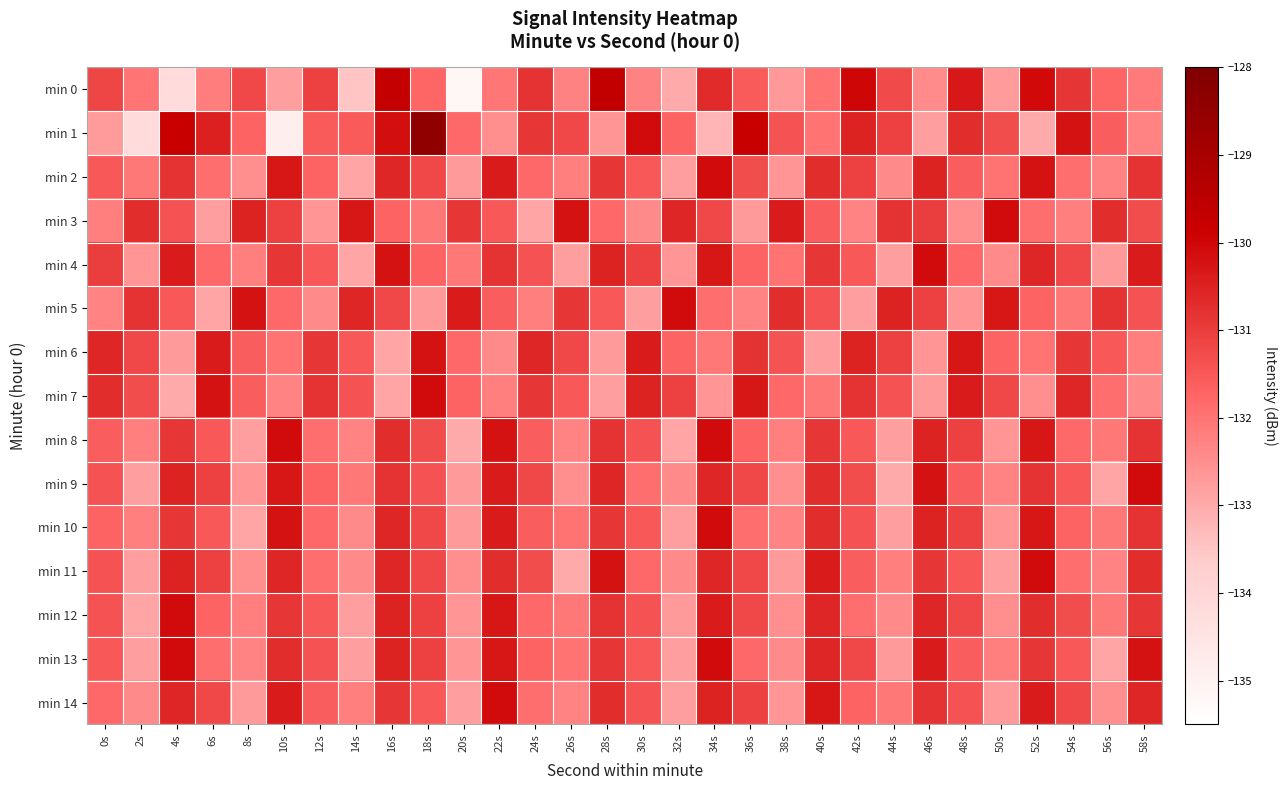

What is the spread (max minus min) of values at 20s?

4.8